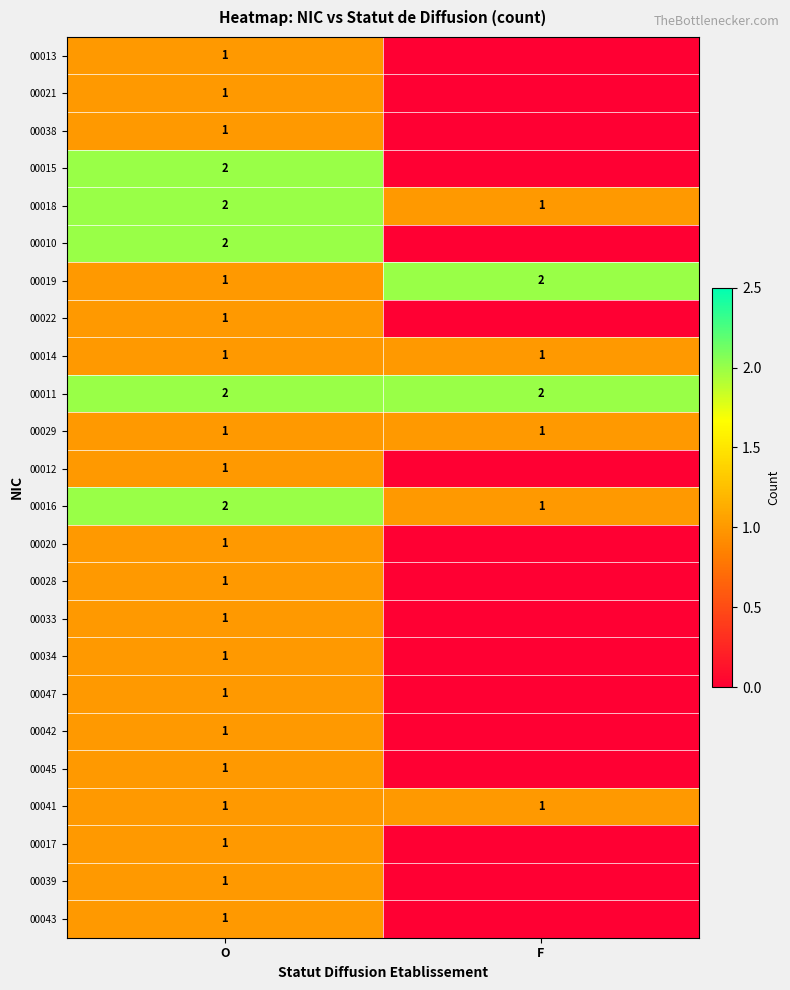

What is the total value across all series at O?

29